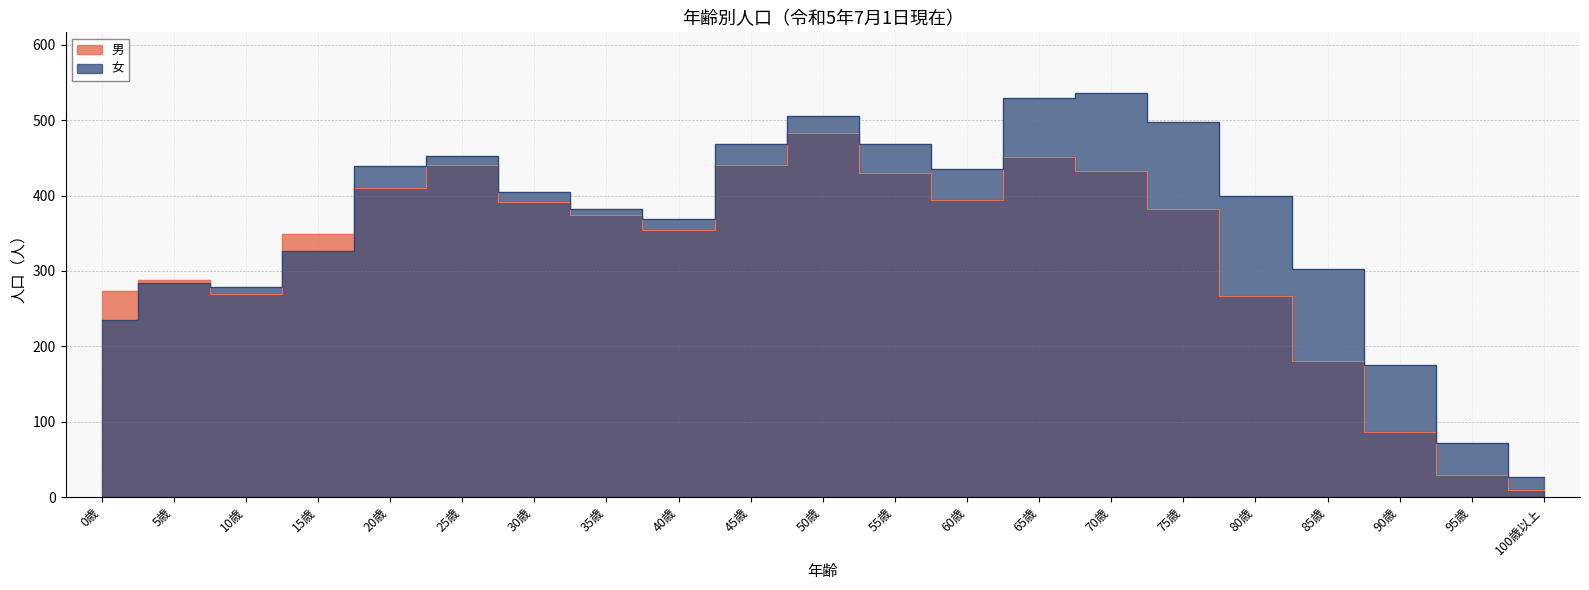

How many categories are shown in the chart?

21